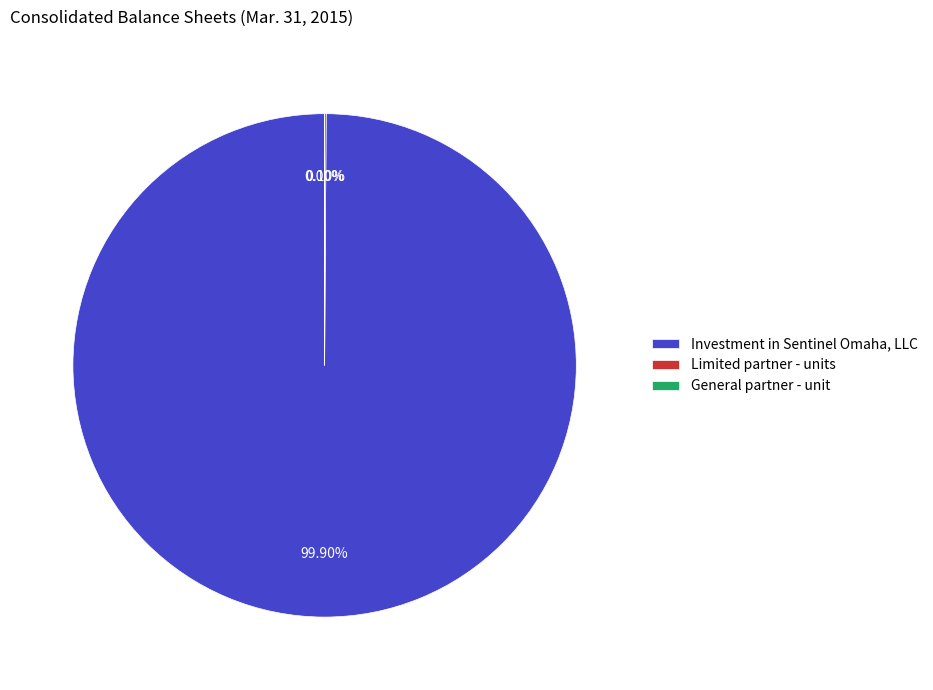

Rank the categories by value from lowest to highest.

General partner - unit, Limited partner - units, Investment in Sentinel Omaha, LLC